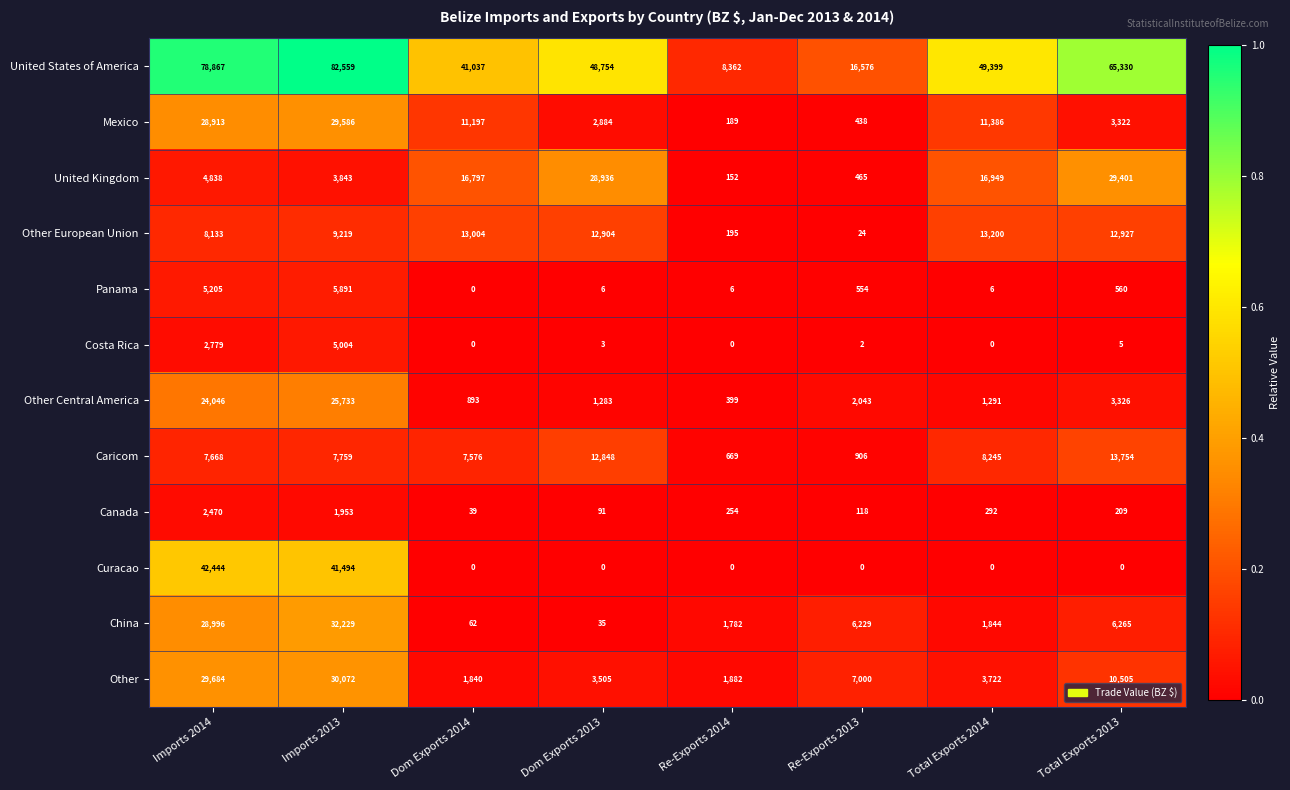

How many distinct data groups are displayed?

12